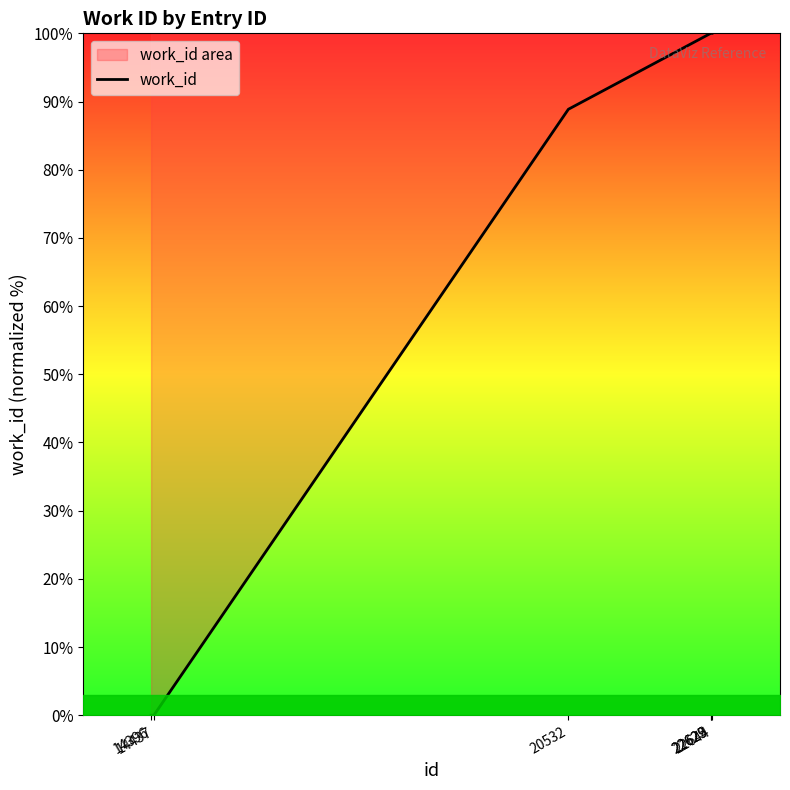

What is the value of the 4th point from the left?

100.0